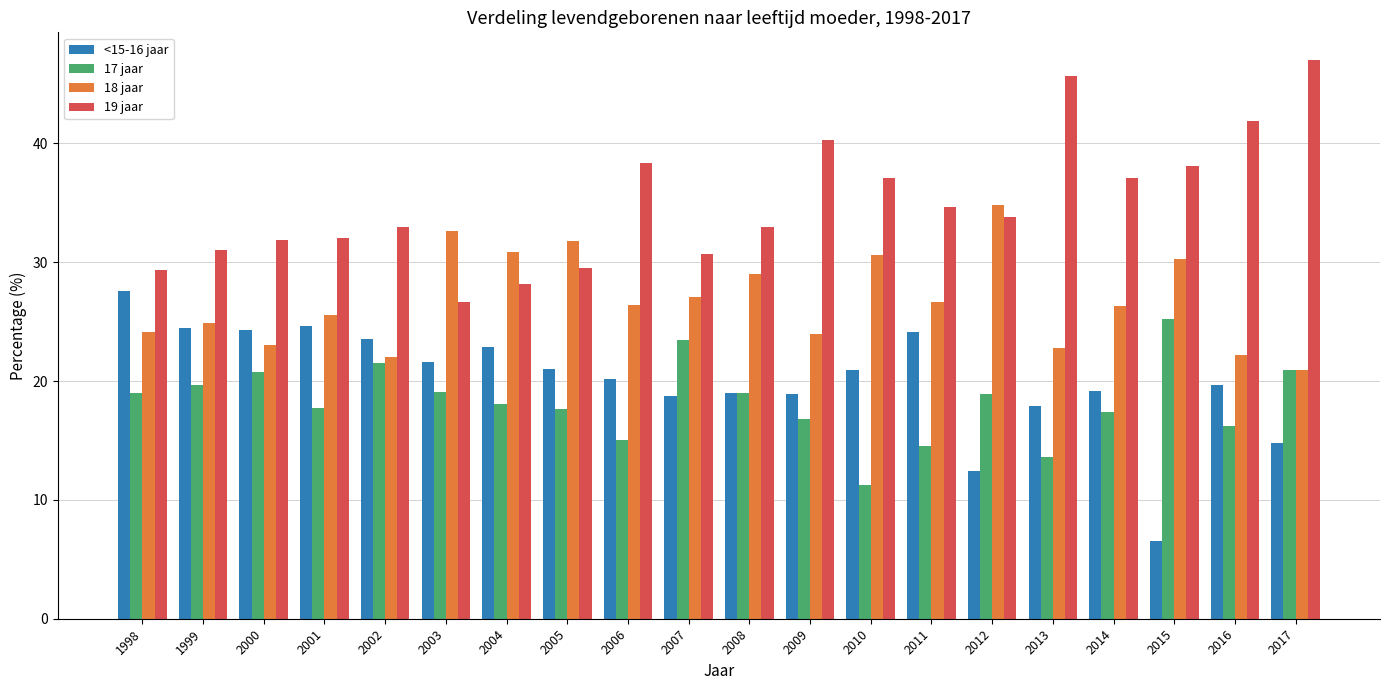

Rank the series by their maximum value, from highest to lowest.

19 jaar, 18 jaar, <15-16 jaar, 17 jaar